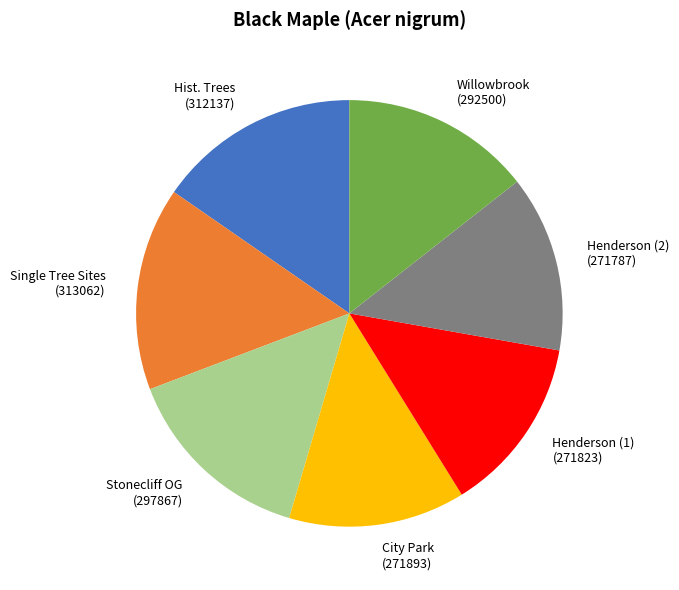

The City Park slice represents 21% of the pie. True or false?

False